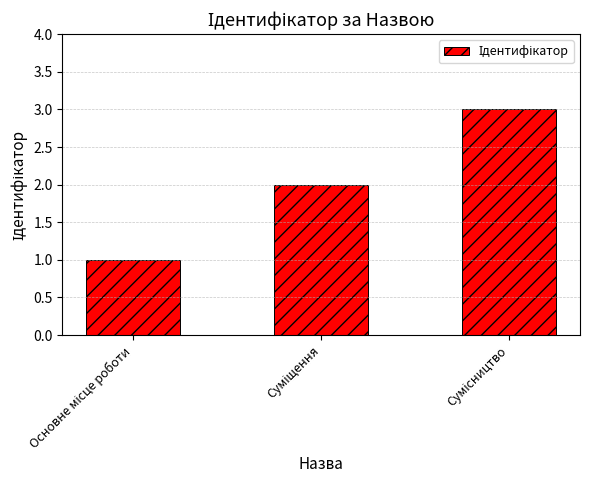

What is the sum of all values?

6